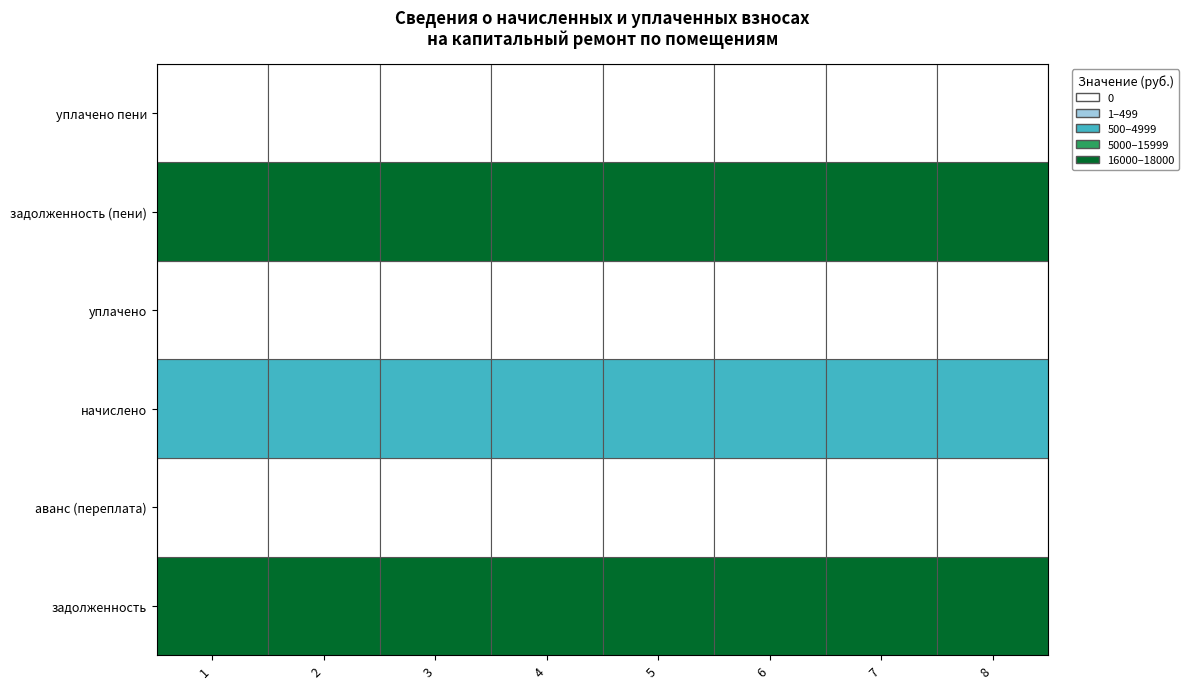

At which category is the sum across all series the highest?

1